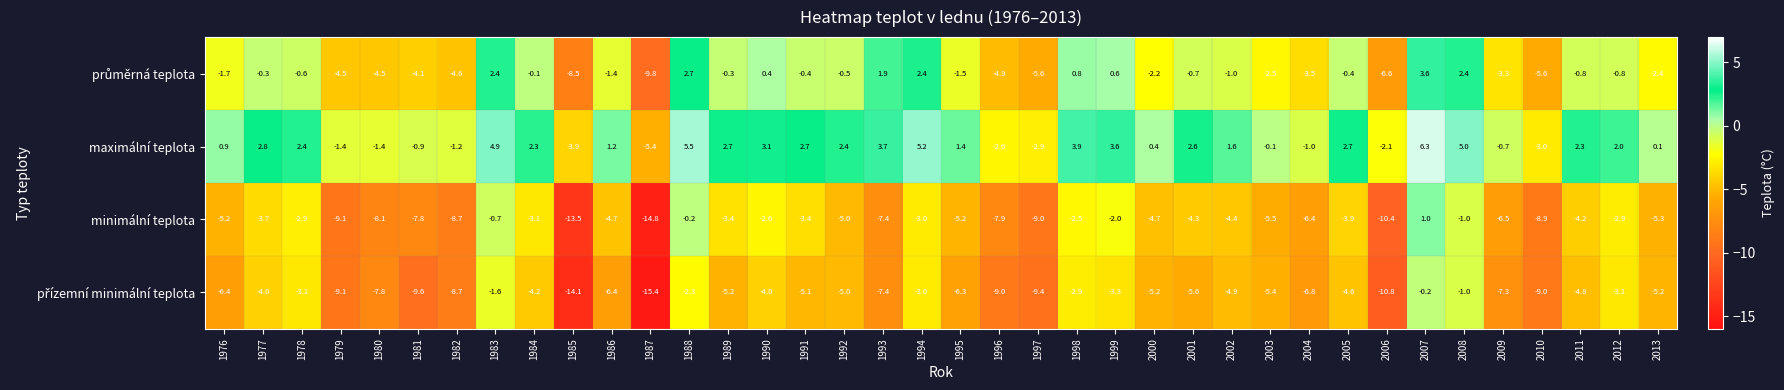

Is it true that minimální teplota equals -1.0 at 1983?

False